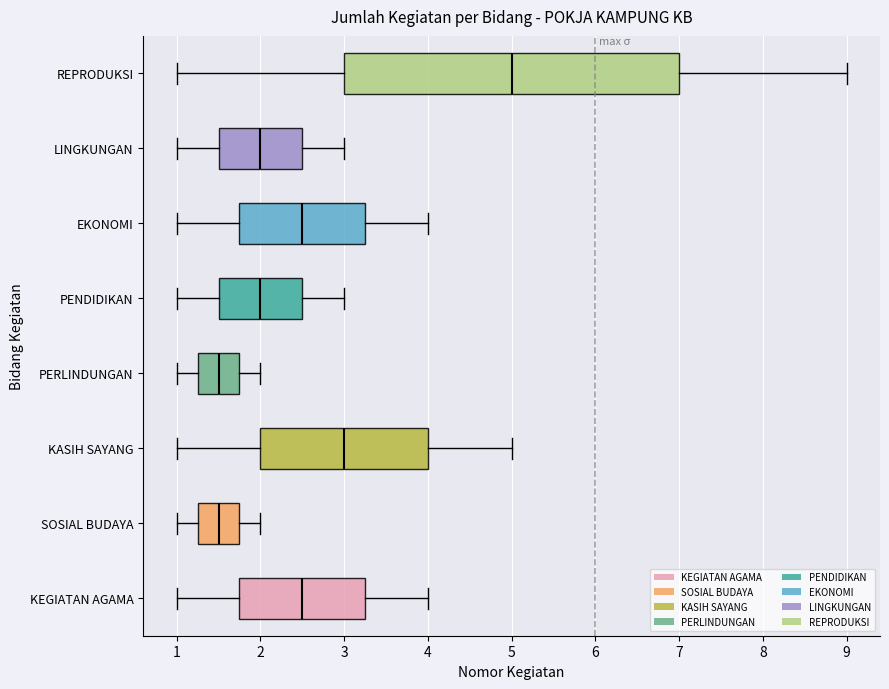

Comparing the boxes themselves (not the whiskers), which one is the widest?

REPRODUKSI